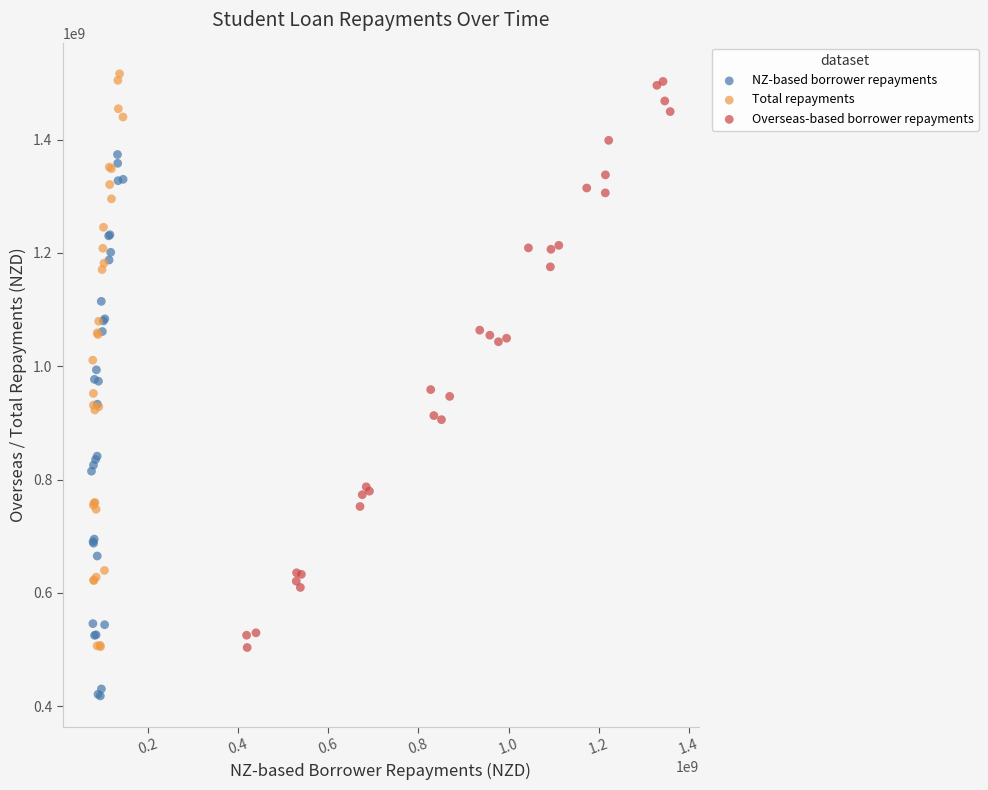

Which series reaches the minimum Y coordinate?

NZ-based borrower repayments